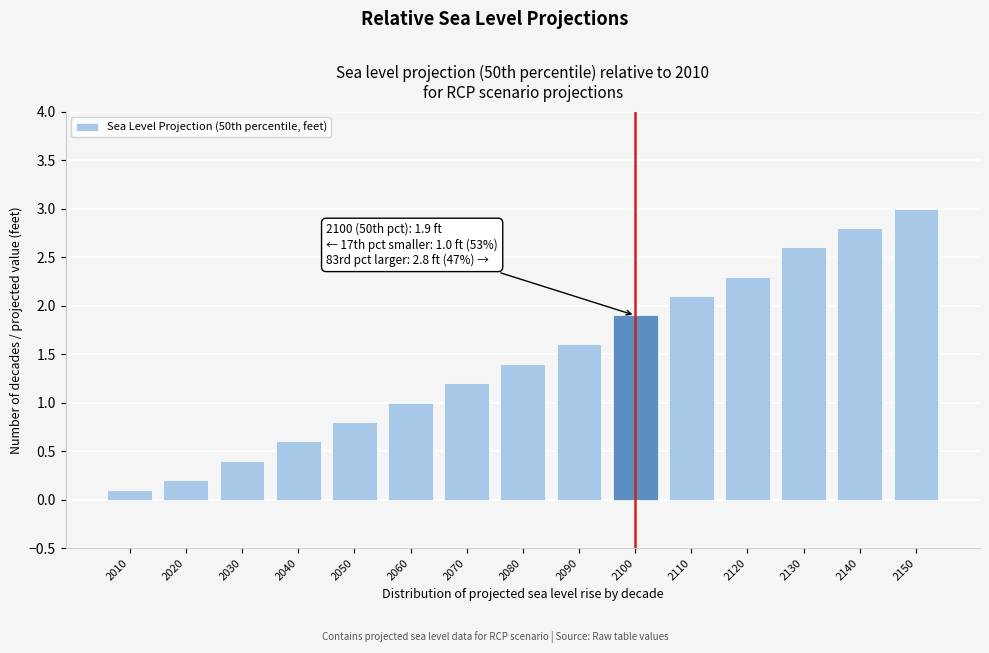

Reading left to right, transcribe all the data shown in this chart.

0.1	0.2	0.4	0.6	0.8	1.0	1.2	1.4	1.6	1.9	2.1	2.3	2.6	2.8	3.0